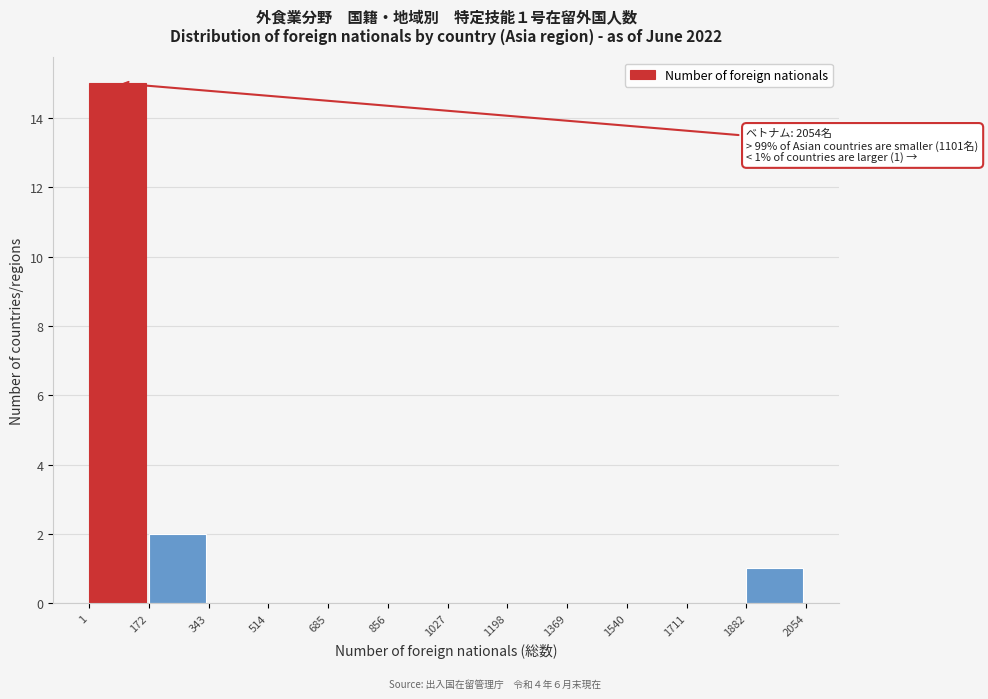

Which range on the x-axis has the tallest bar?

1 to 172